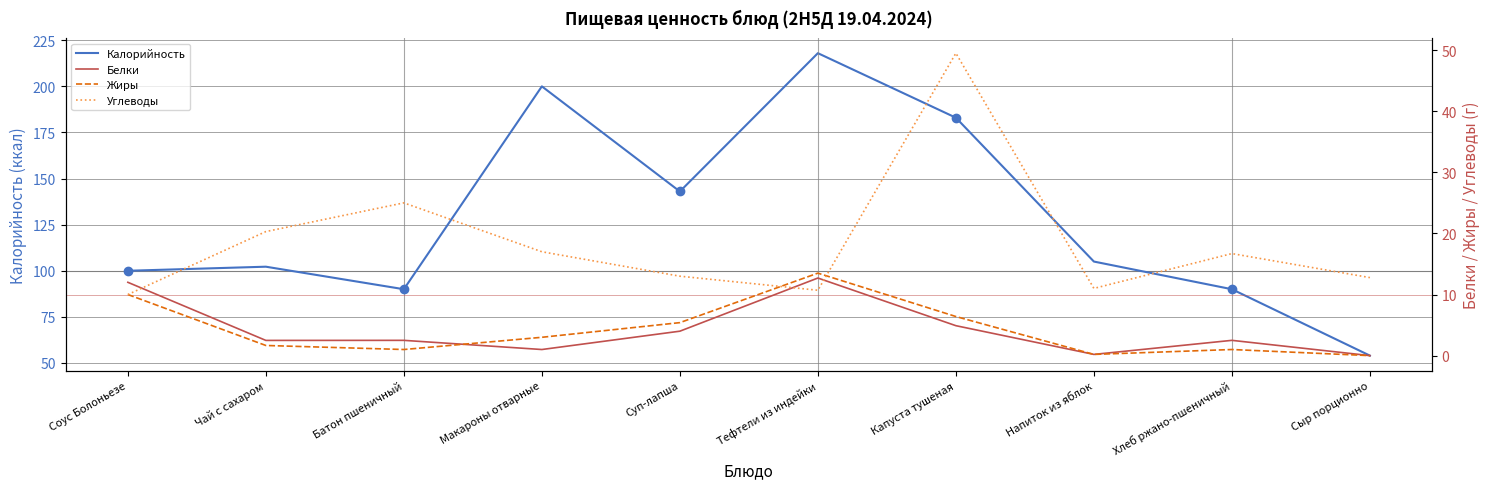

What is the label of the 6th point from the right?

Суп-лапша